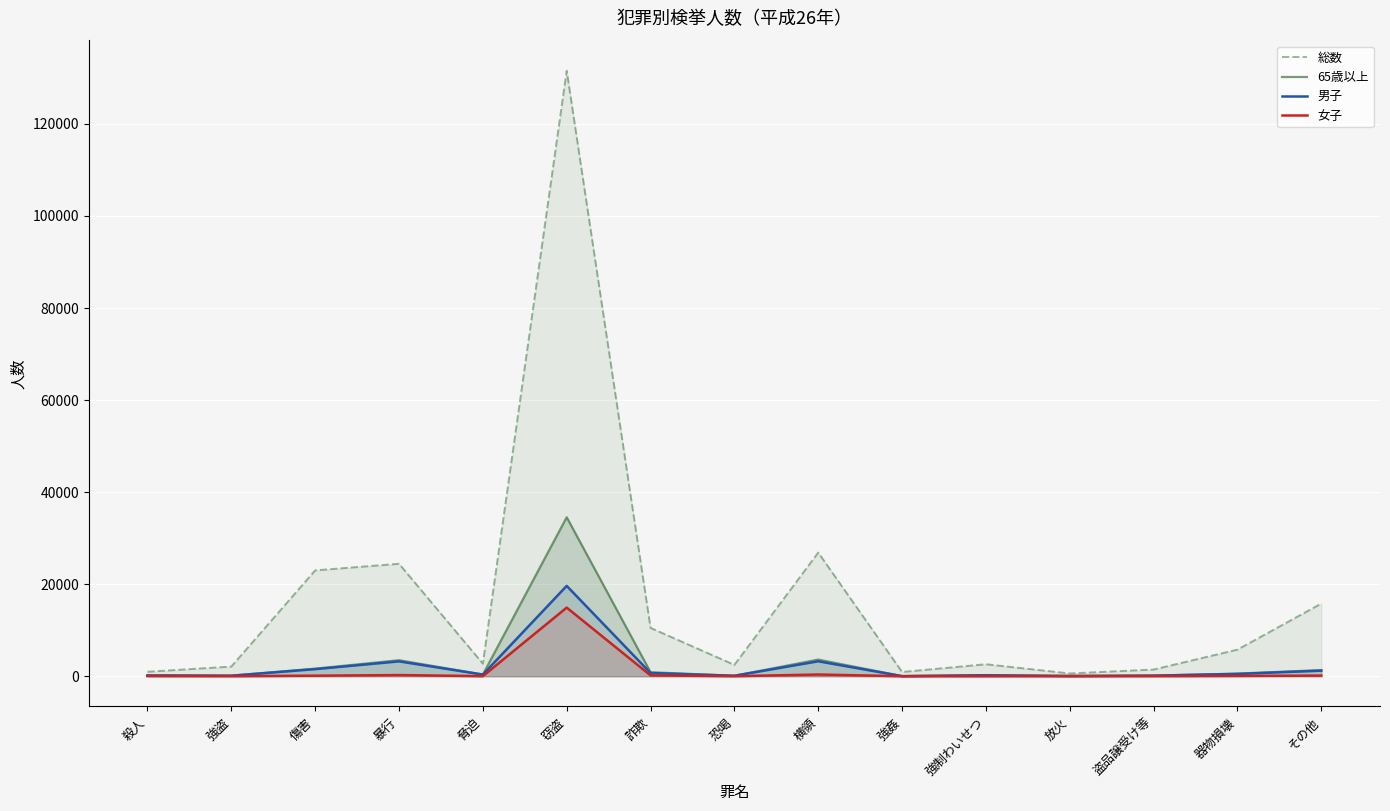

Which series has the largest range (max minus min)?

総数